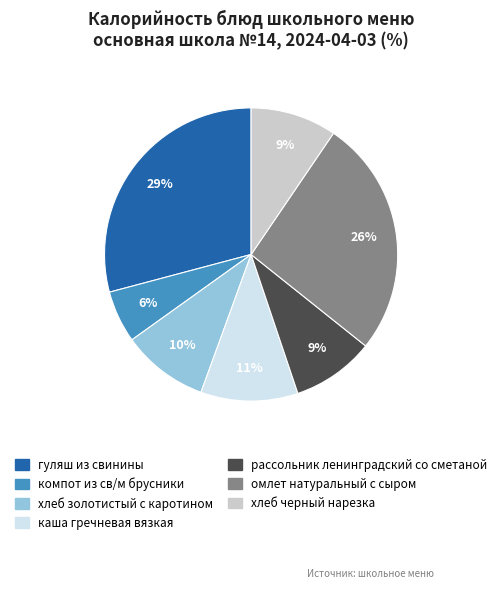

How many segments does this pie chart have?

7